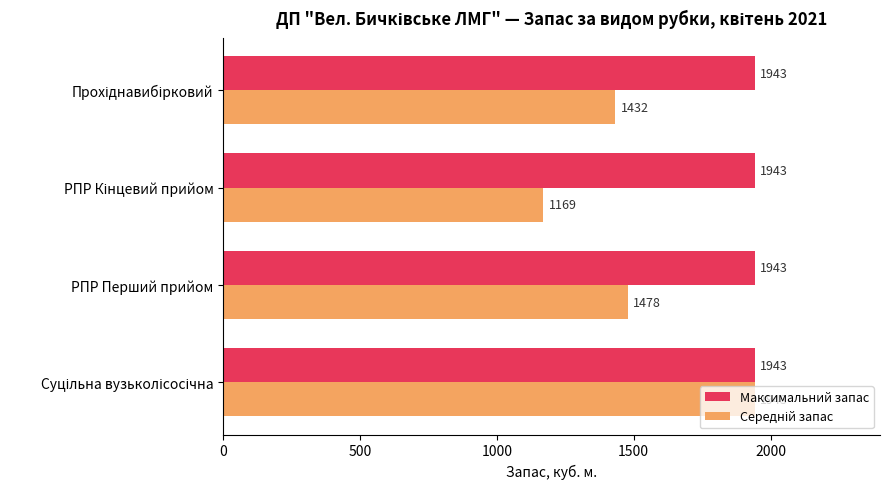

Which series has the largest total across all categories?

Максимальний запас